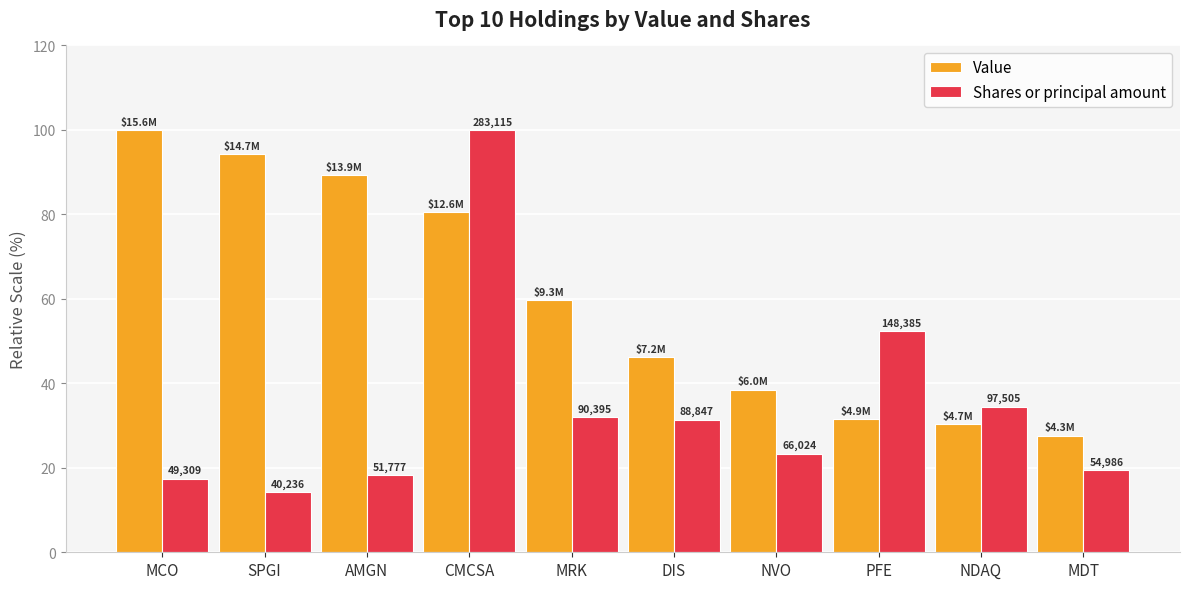

What are all the series names shown in the legend?

Value, Shares or principal amount